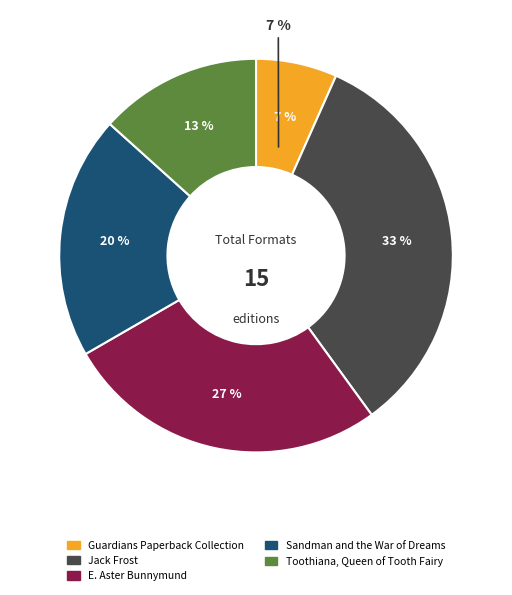

To the nearest percent, what is the difference between the Sandman and the War of Dreams and Toothiana, Queen of the Tooth Fairy slice percentages?

7%